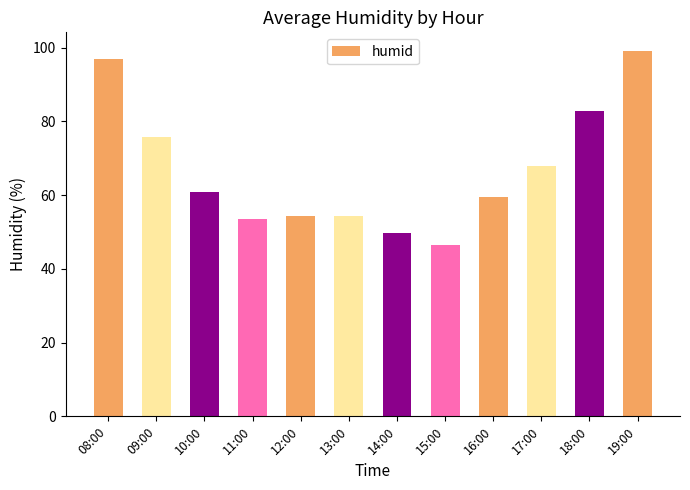

What is the label of the 5th bar from the right?

15:00